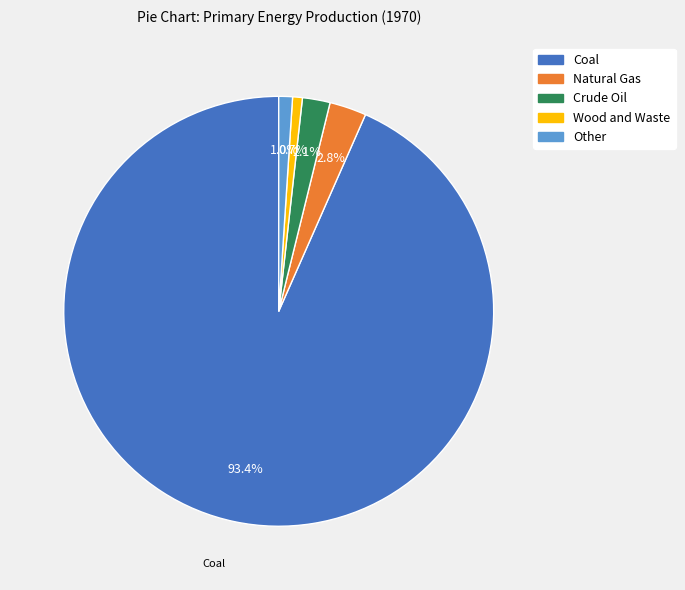

Does any single category account for the majority?

Yes